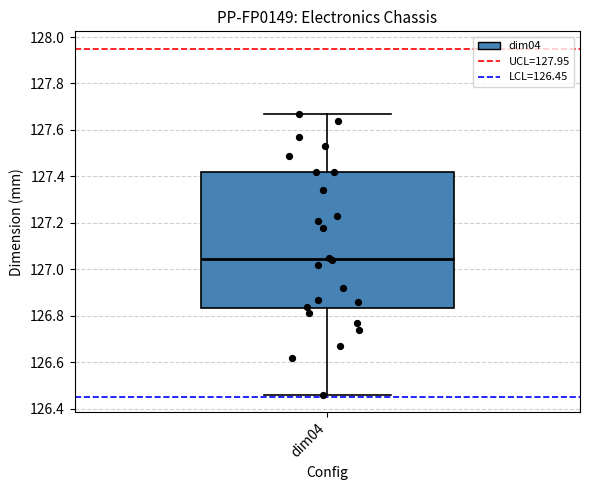

Transcribe this box plot: give where the median line is, the range the box spans, and where the two whiskers end, as read against the y-axis. The values are not printed on the chart, so give them approximately, as read against the axis.

median 127.04, box 126.84 to 127.42, whiskers 126.46 to 127.68